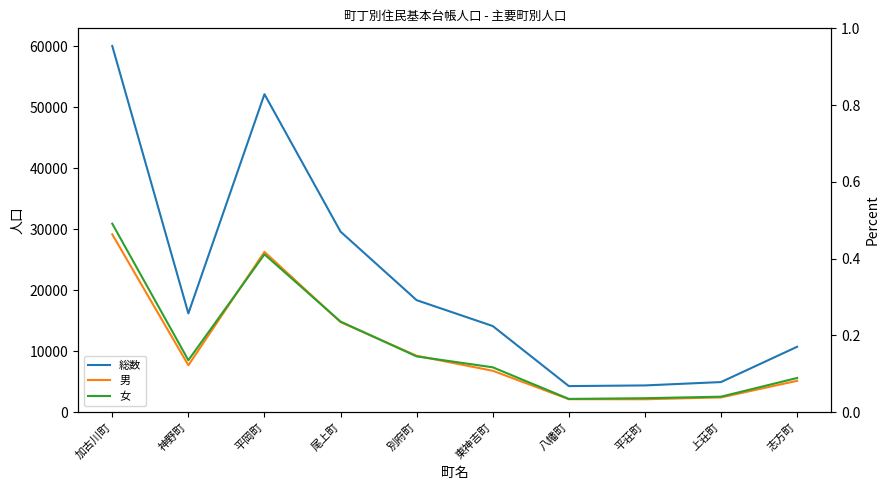

How many times do 女 and 男 cross each other?

4